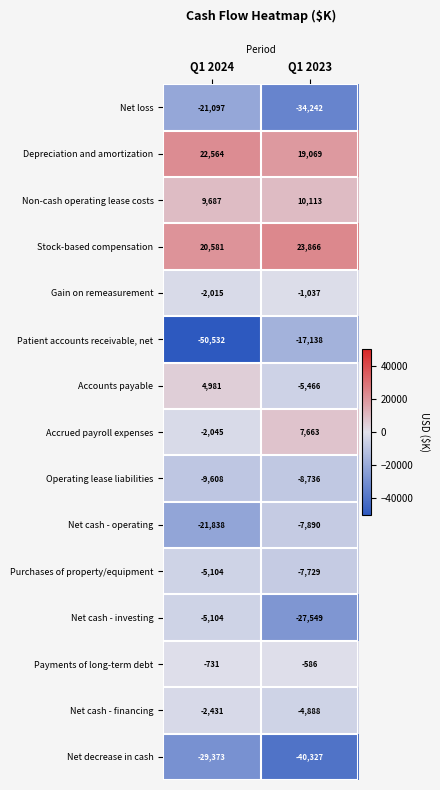

True or false: Non-cash operating lease costs has a value of 4811 at Q1 2023.

False